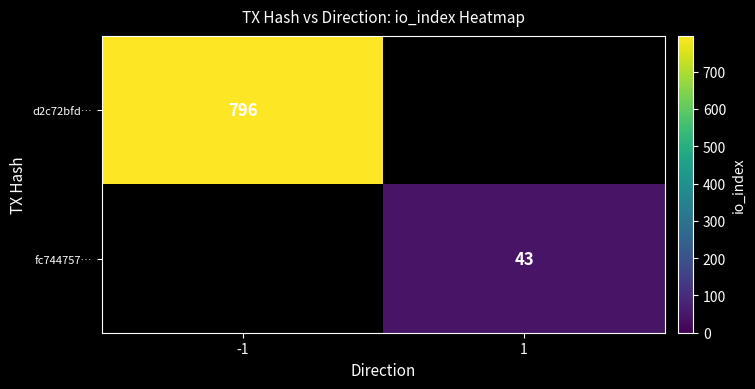

Is it true that fc744757… equals 69 at 1?

False